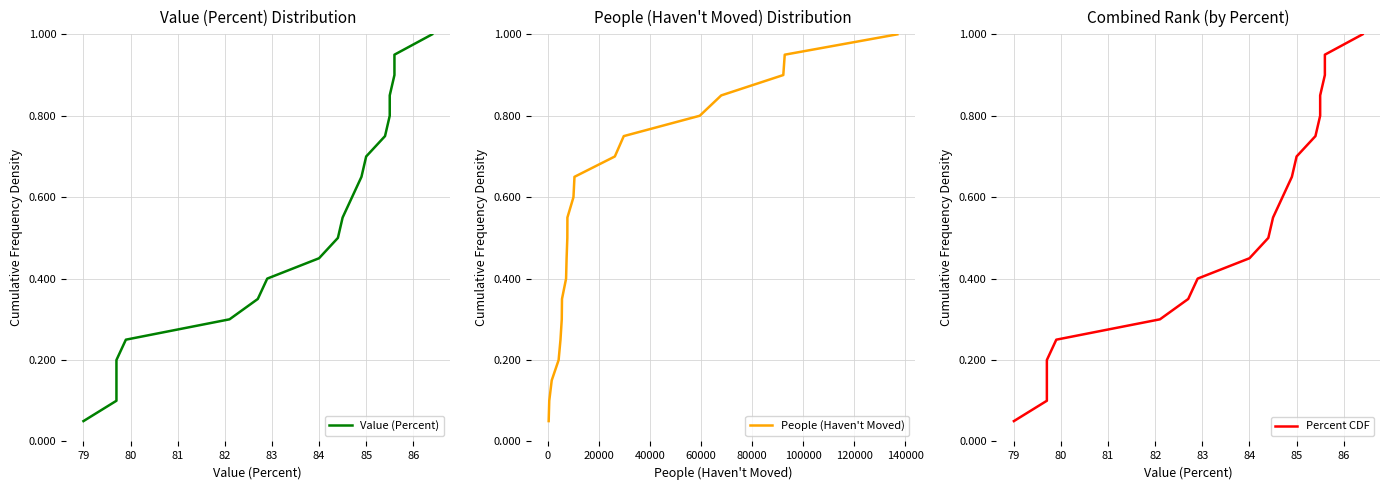

True or false: People (Haven't Moved) and Value (Percent) cross at least once.

False